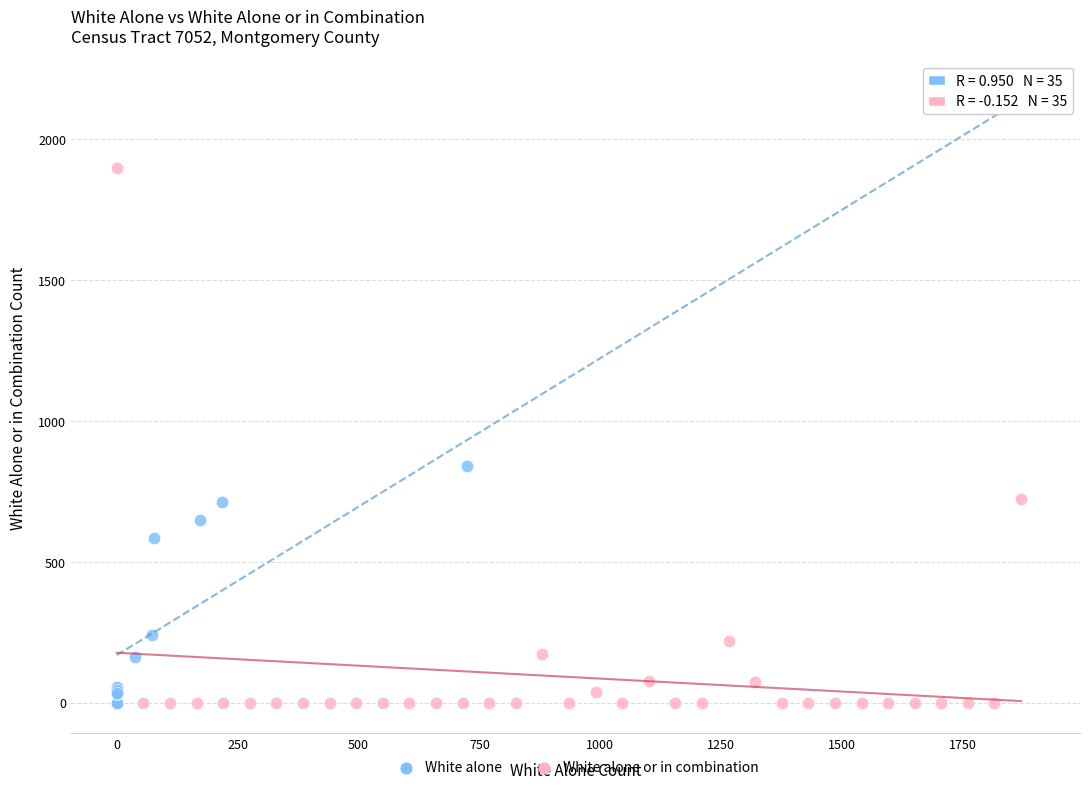

What are all the series names shown in the legend?

White alone, White alone or in combination